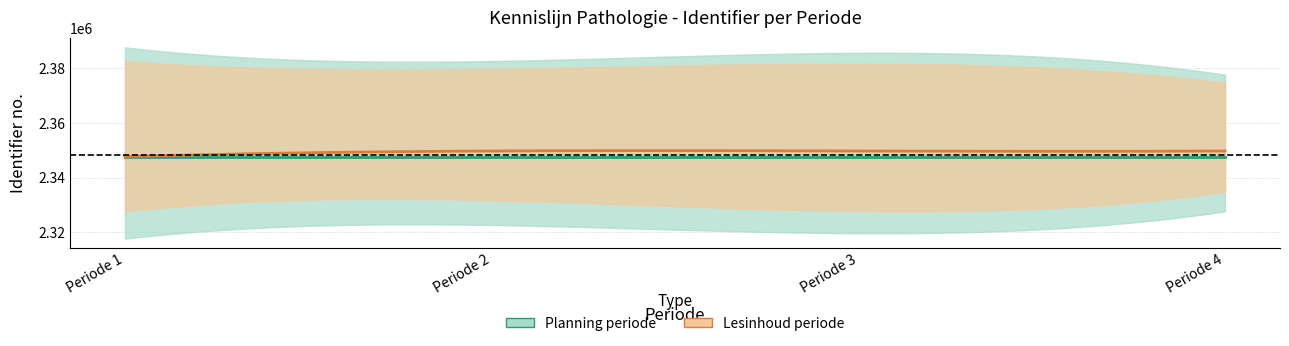

What are all the series names shown in the legend?

Planning periode, Lesinhoud periode